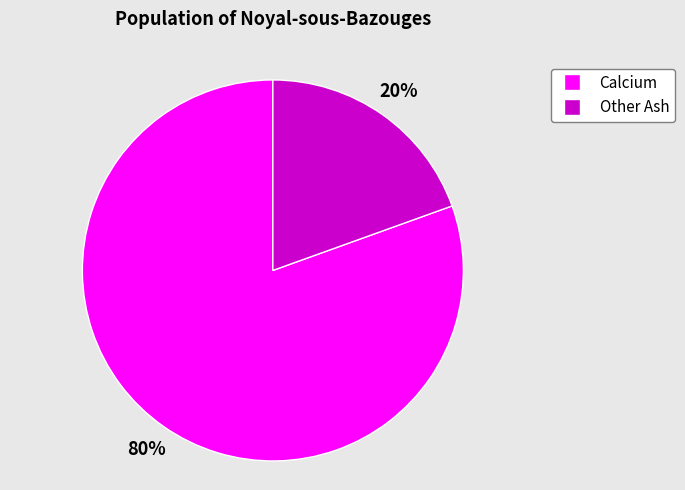

Rank the categories by value from lowest to highest.

Other Ash, Calcium